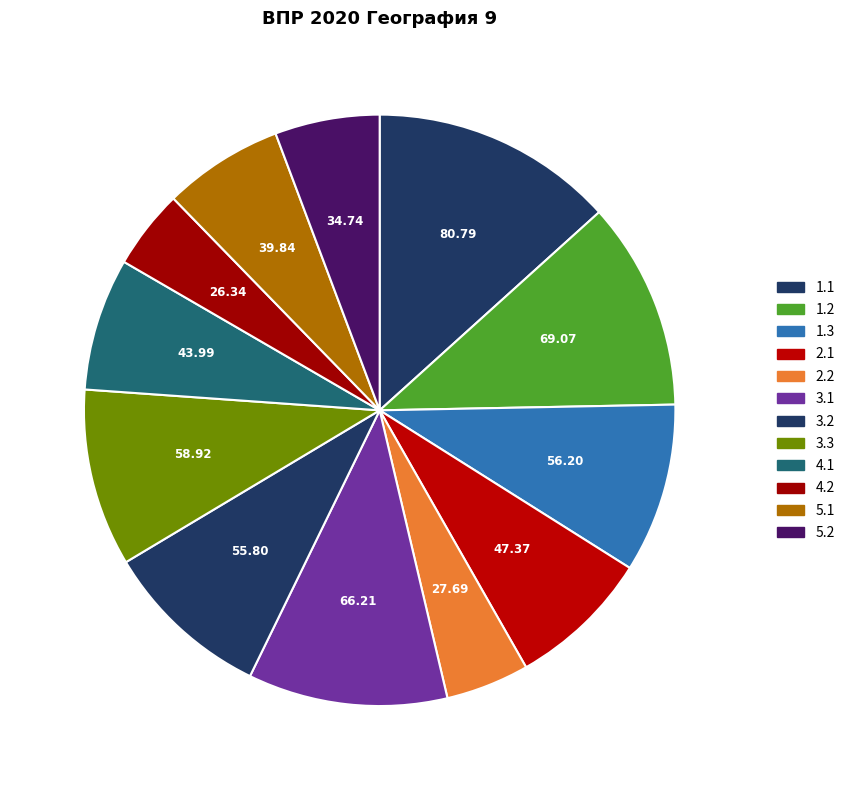

Combined, do 1.3 and 5.1 account for over 50%?

No